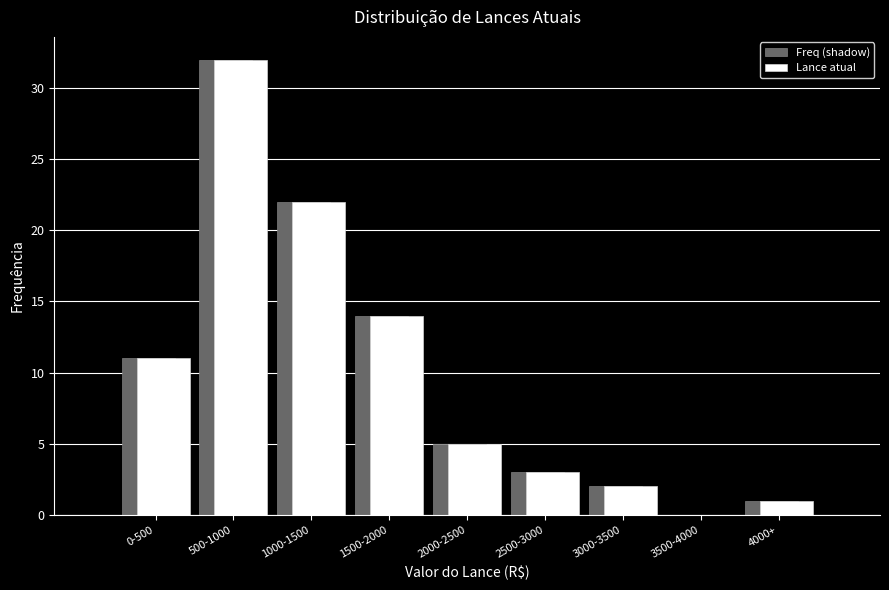

Reading right to left, extract all data points from this chart.

Freq (shadow): 4000+=1	3500-4000=0	3000-3500=2	2500-3000=3	2000-2500=5	1500-2000=14	1000-1500=22	500-1000=32	0-500=11
Lance atual: 4000+=1	3500-4000=0	3000-3500=2	2500-3000=3	2000-2500=5	1500-2000=14	1000-1500=22	500-1000=32	0-500=11